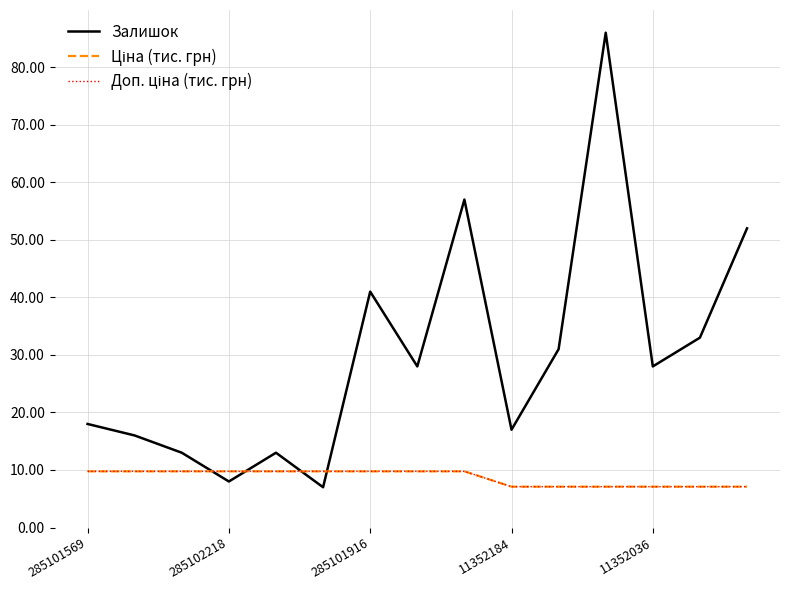

What is the label of the 11th point from the left?

10